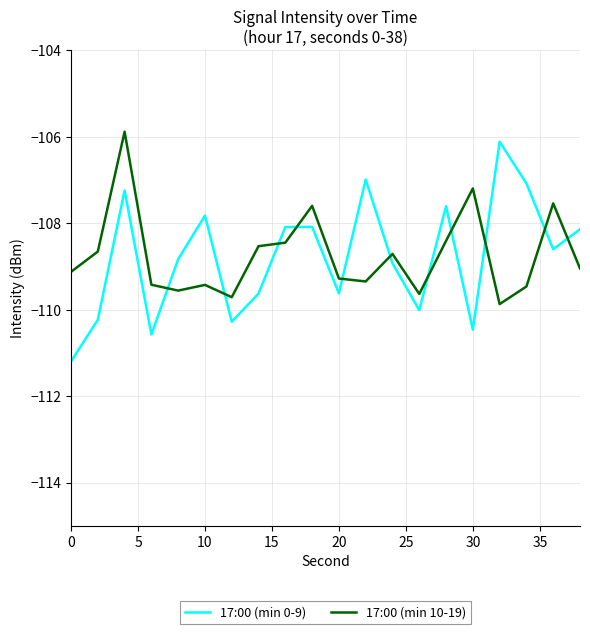

True or false: 17:00 (min 10-19) and 17:00 (min 0-9) cross at least once.

True